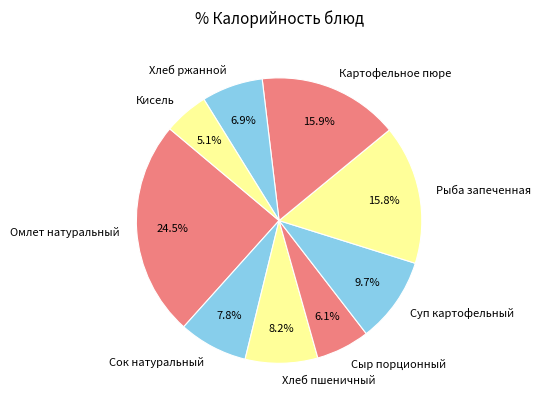

Approximately how many times larger is the value at Суп картофельный compared to Хлеб пшеничный?

1.2